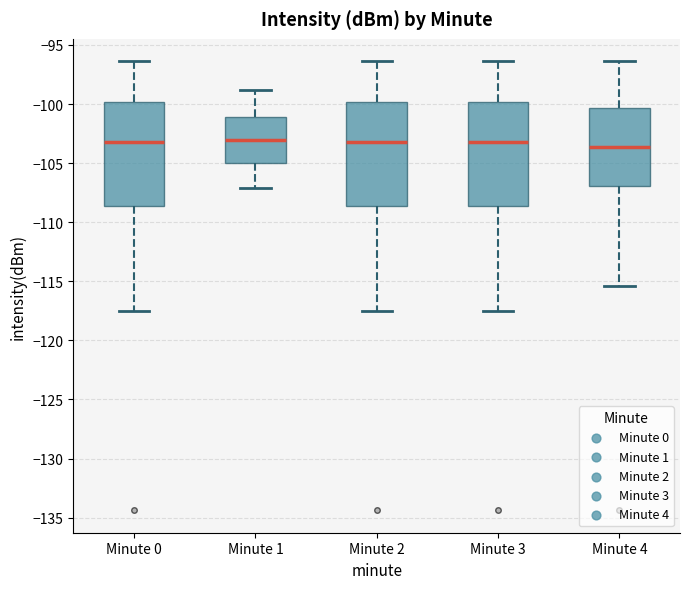

Where does the upper whisker of the box for Minute 4 end on the y-axis? The values are not printed on the chart, so give them approximately, as read against the axis.

-96.5